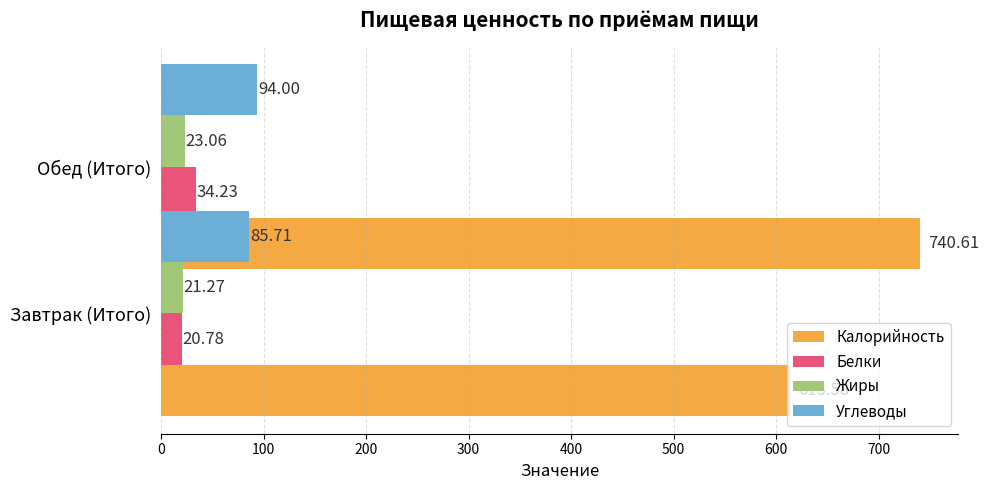

Which series has the largest range (max minus min)?

Калорийность